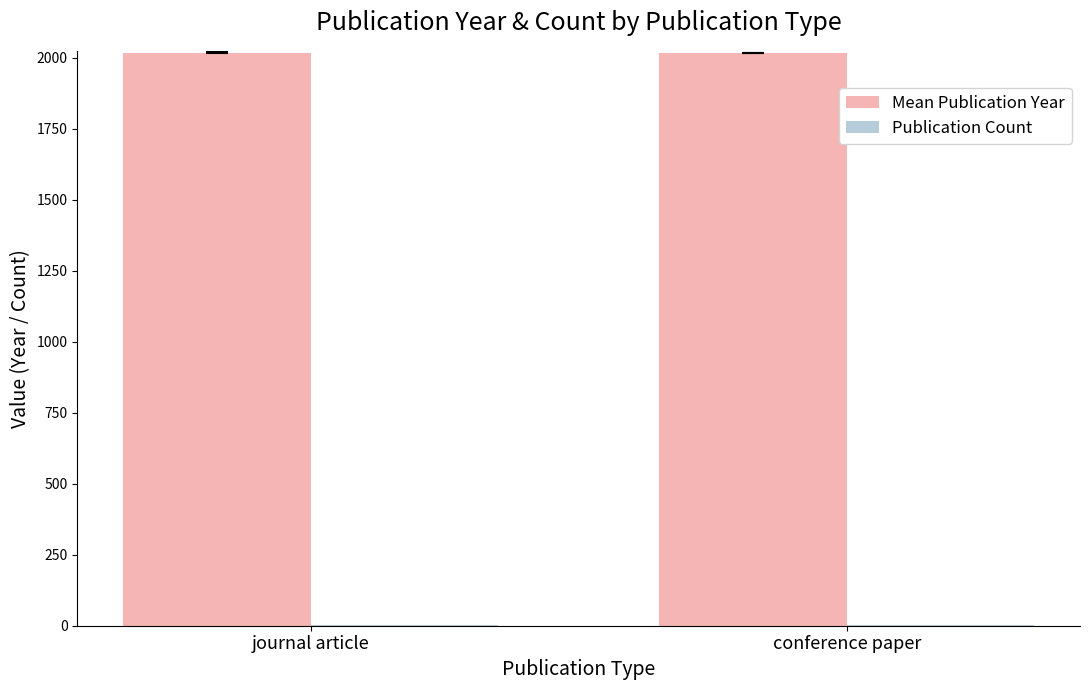

Which series has the largest total across all categories?

Mean Publication Year